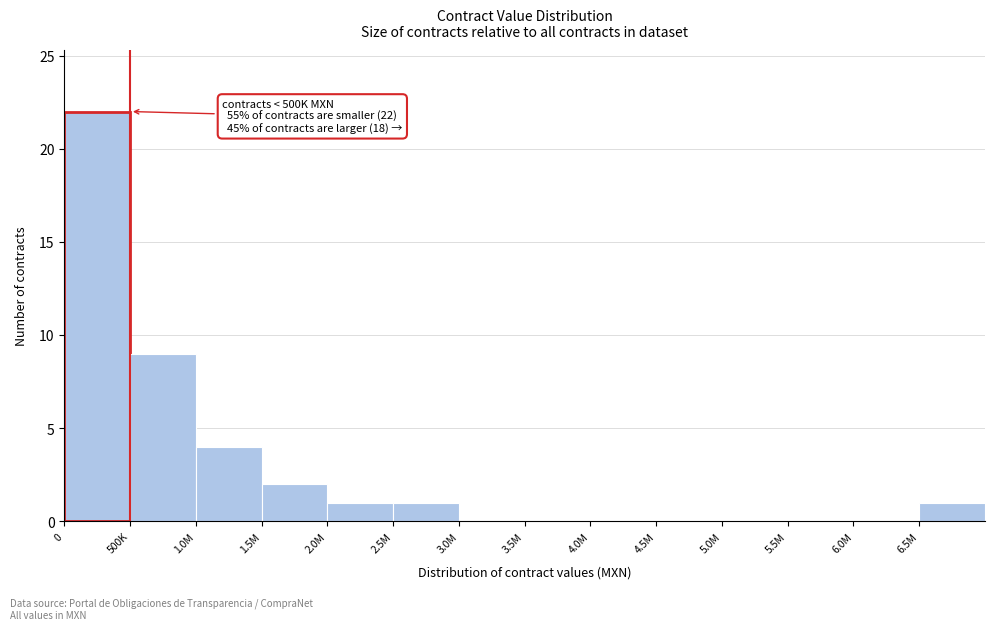

Reading left to right, extract all data points from this chart.

0=22	500K=9	1.0M=4	1.5M=2	2.0M=1	2.5M=1	3.0M=0	3.5M=0	4.0M=0	4.5M=0	5.0M=0	5.5M=0	6.0M=0	6.5M=1